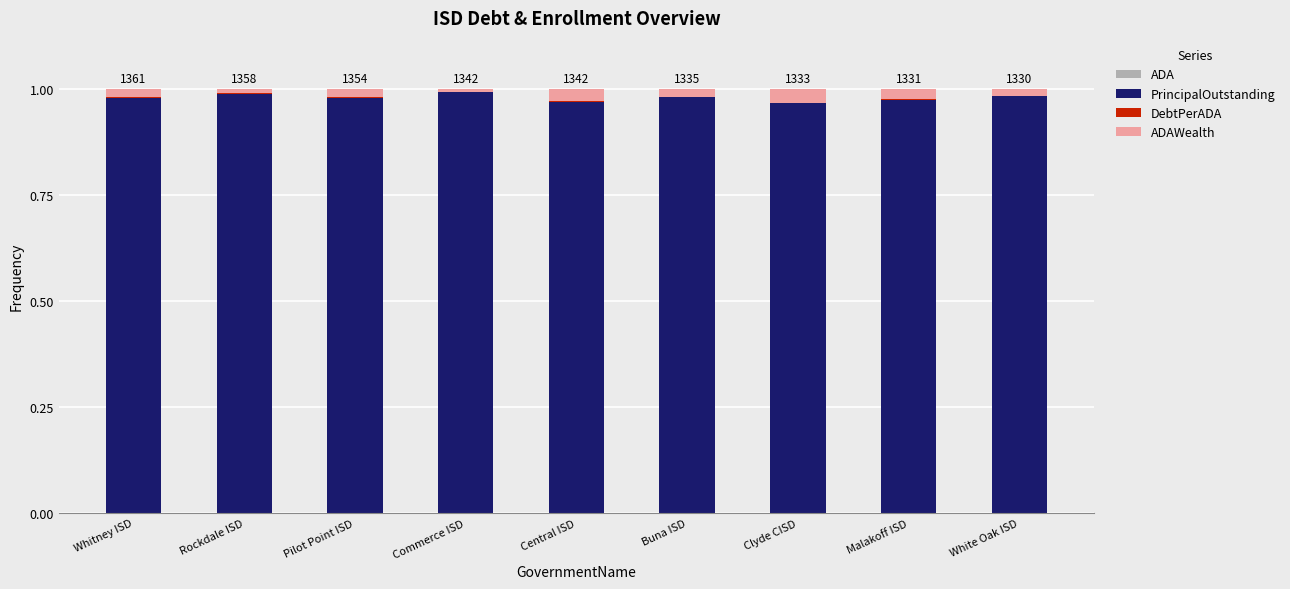

Are the bars horizontal?

No